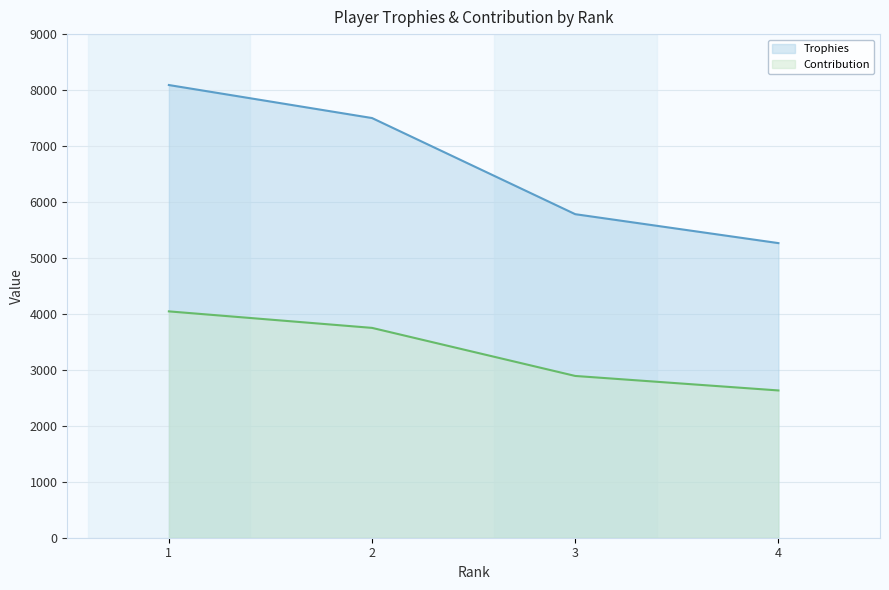

Which has a higher value, 4 or 2?

2